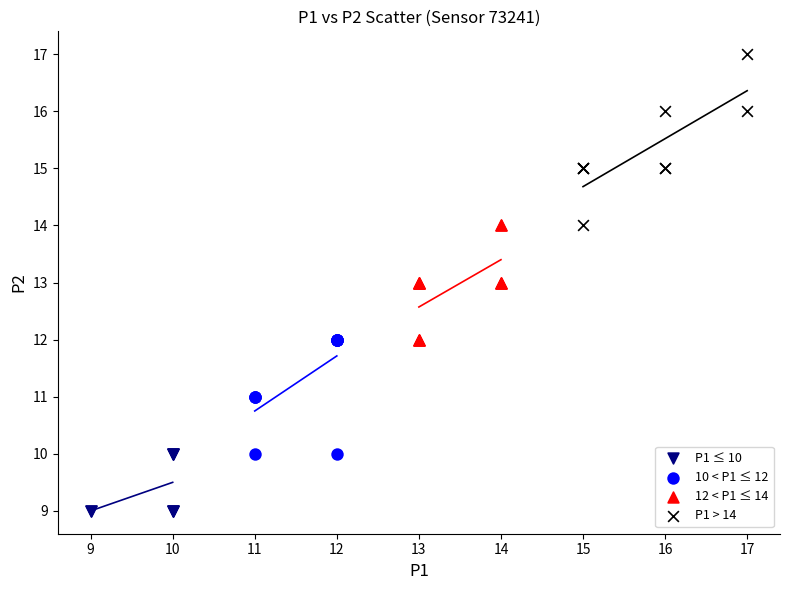

Which series contains the highest Y value?

P1 > 14